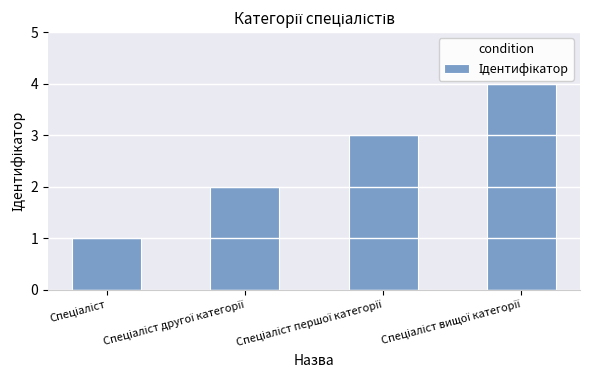

Are the bars horizontal?

No